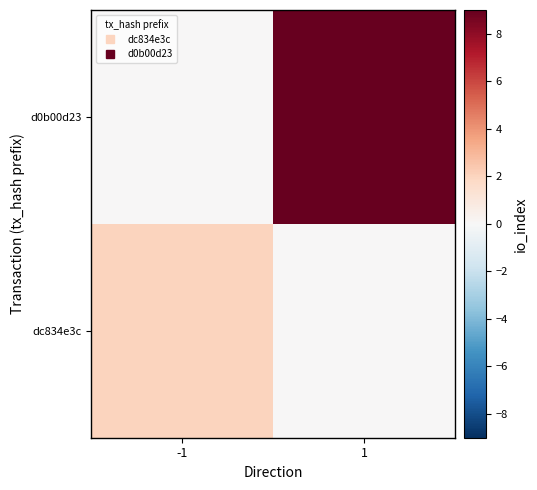

Reading left to right, list all the values displayed in this chart.

dc834e3c: -1=2	1=0
d0b00d23: -1=0	1=9